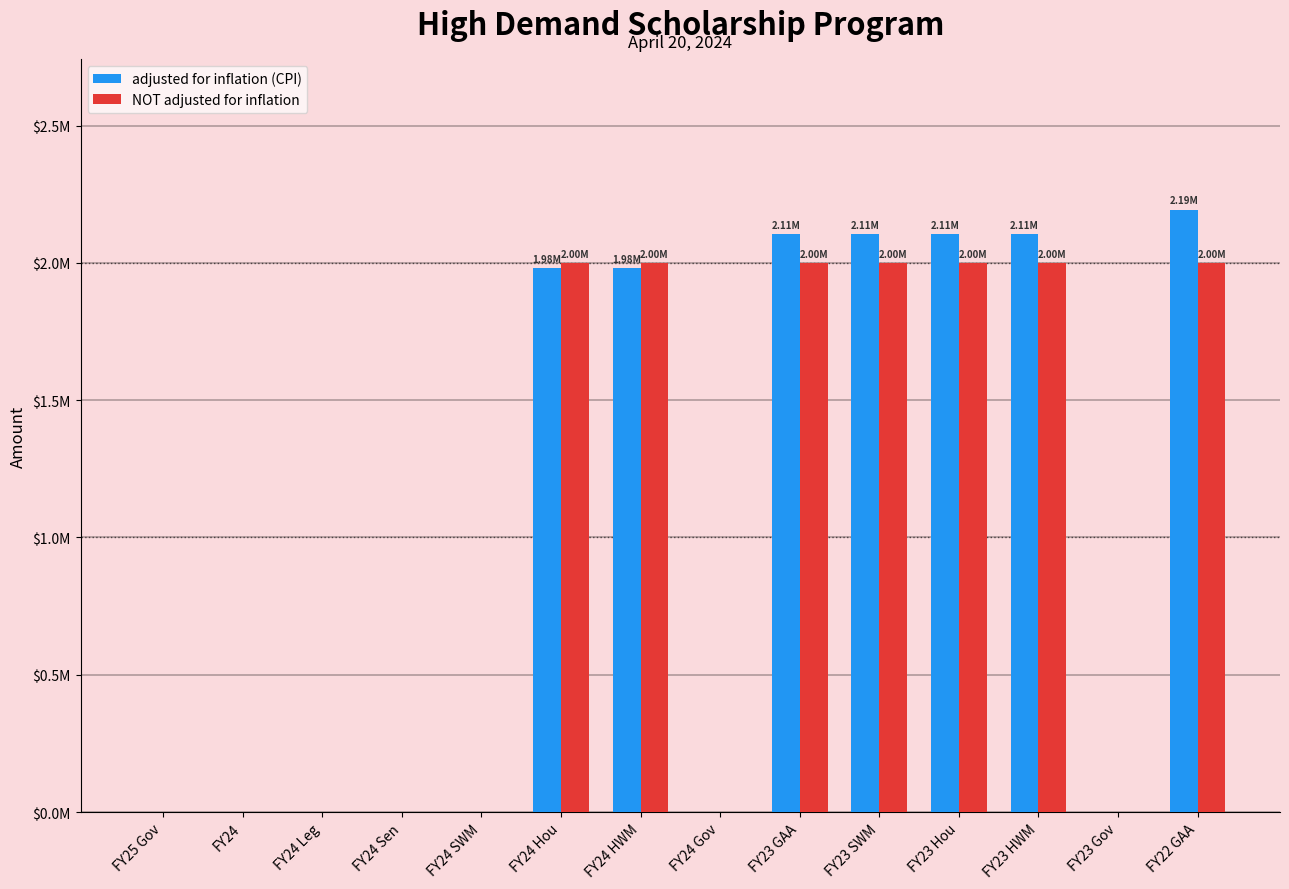

Are the bars grouped side by side (vs. stacked)?

Yes